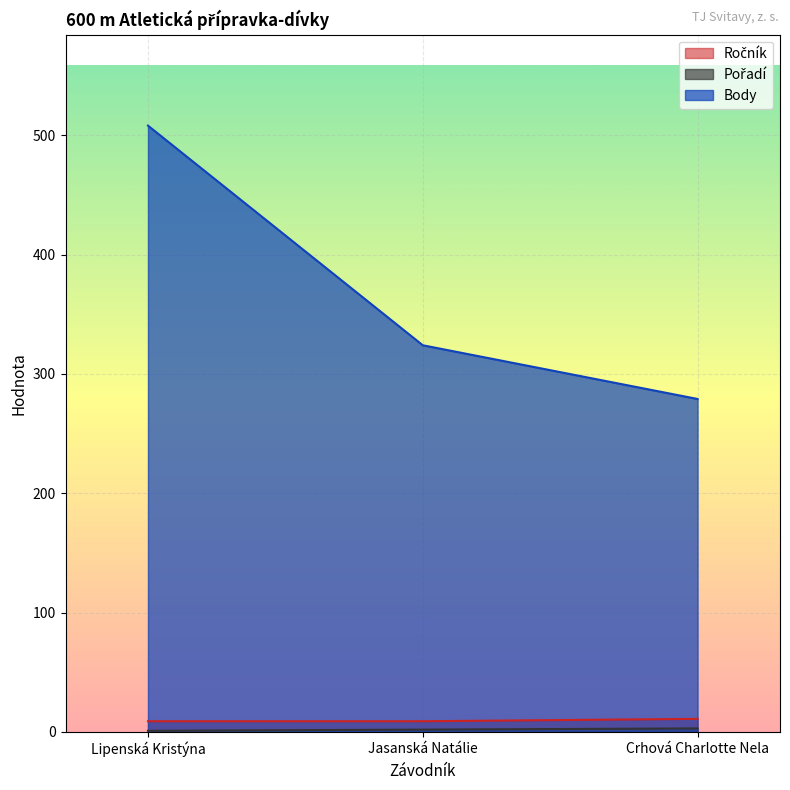

What is the highest value of the Ročník series?

11